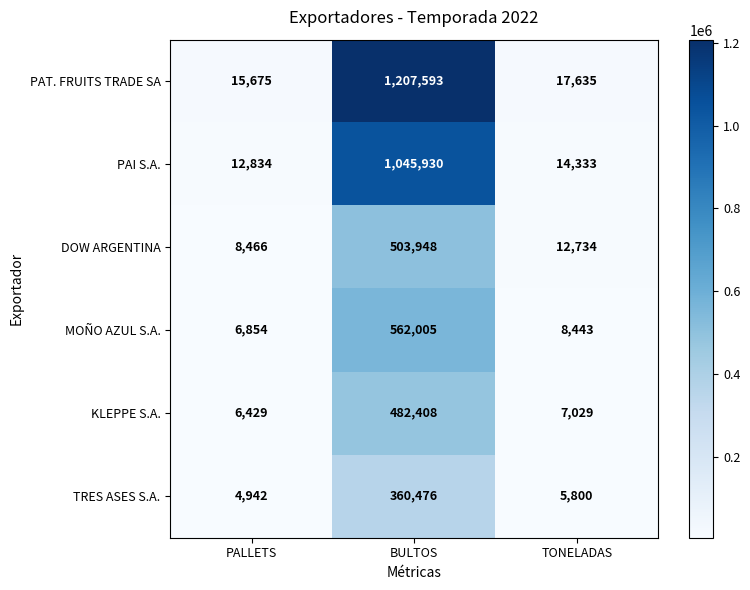

Rank the series at TONELADAS from highest to lowest value.

PAT. FRUITS TRADE SA, PAI S.A., DOW ARGENTINA, MOÑO AZUL S.A., KLEPPE S.A., TRES ASES S.A.